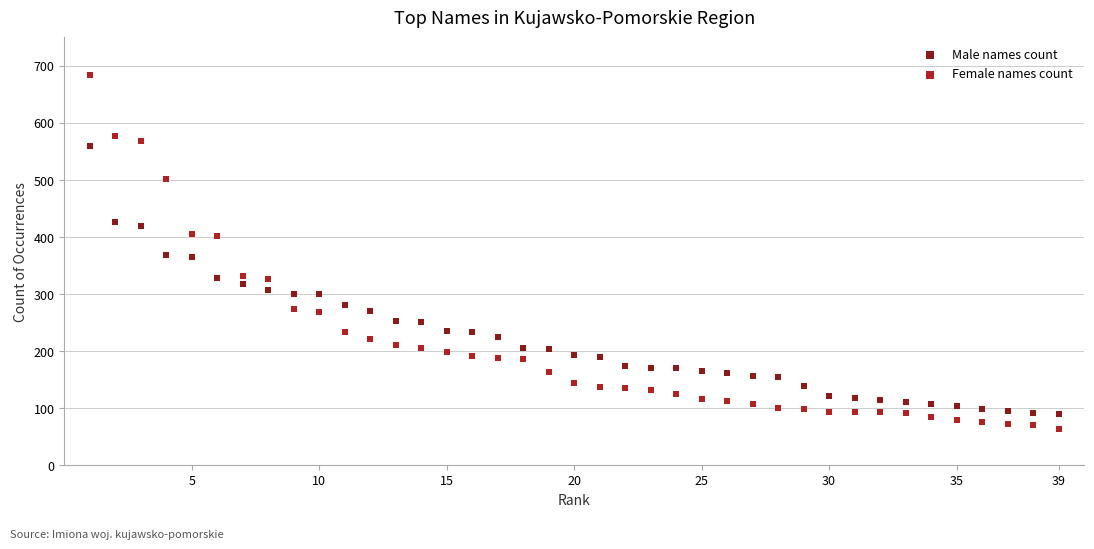

What is the X range (max minus min) for the scatter plot?

38